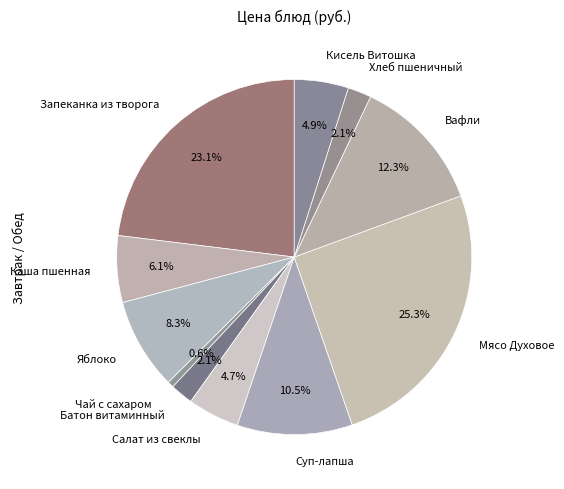

Which has a higher value, Салат из свеклы or Мясо Духовое?

Мясо Духовое